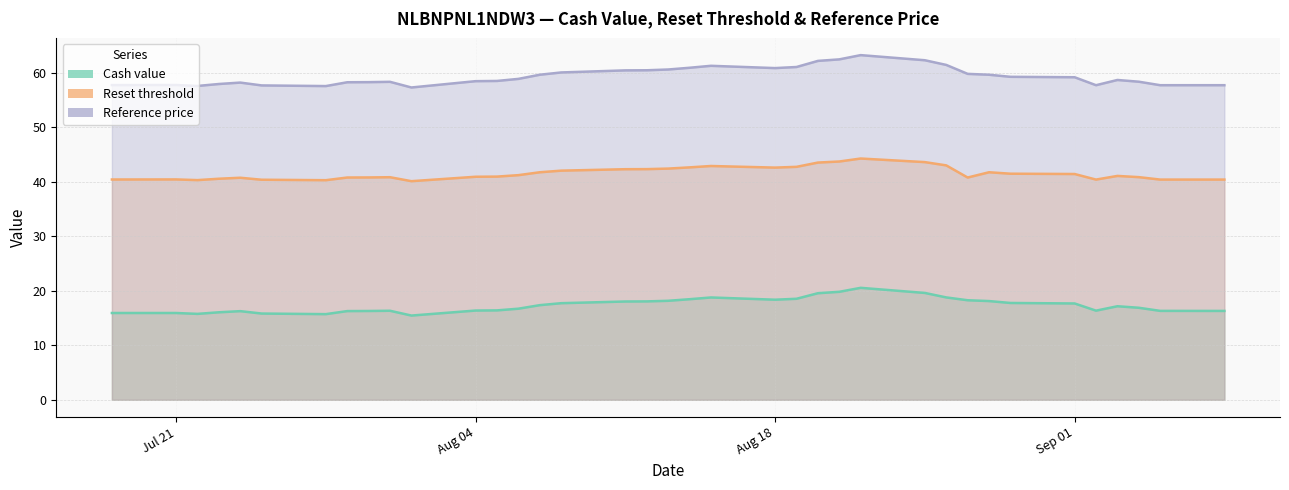

List the series in order of their overall mean, lowest first.

Cash value, Reset threshold, Reference price